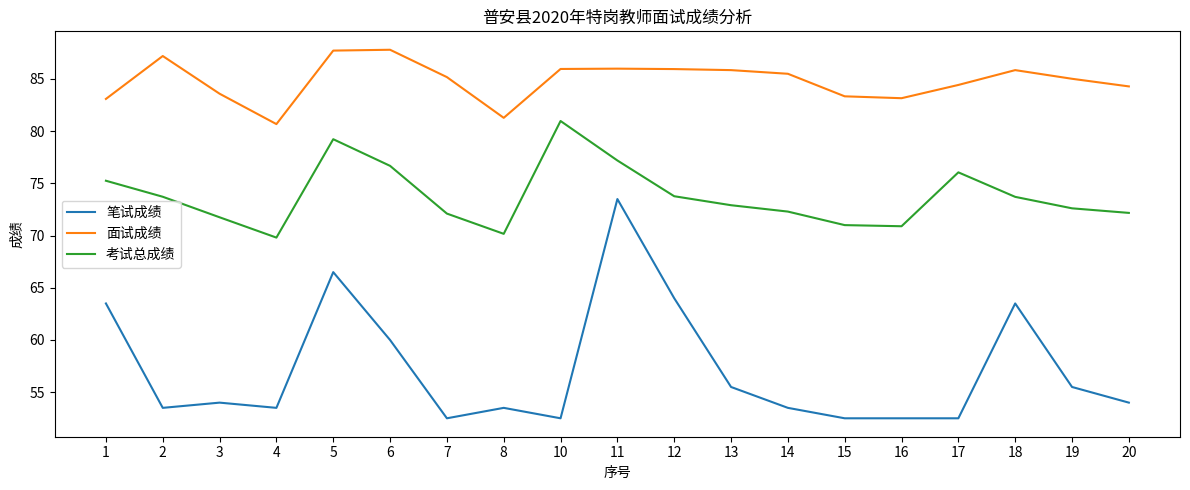

At how many categories does at least one series exceed 57?

19